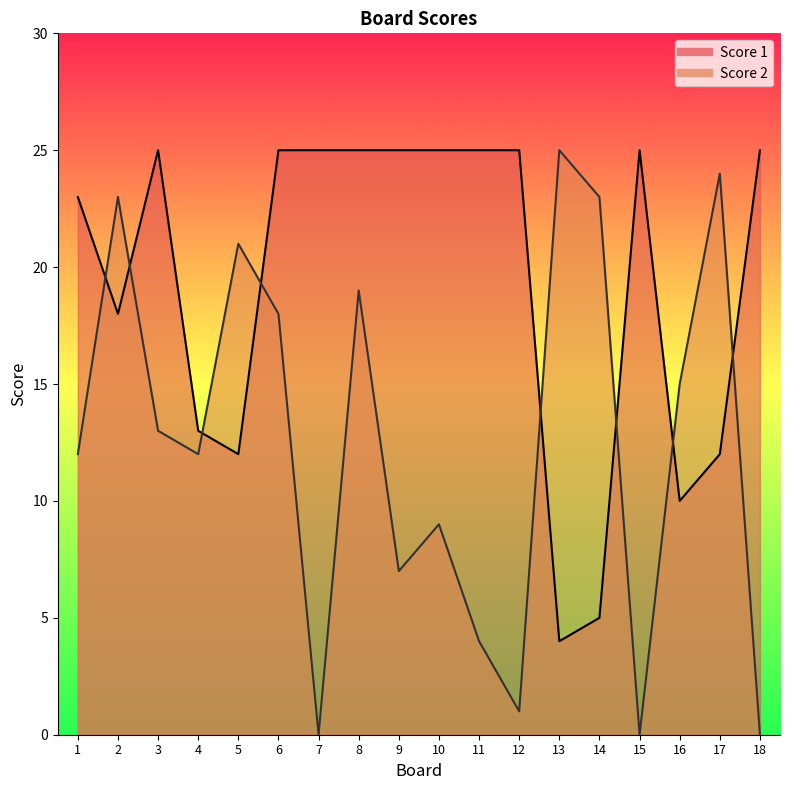

At which category does the chart reach its peak across all series?

3